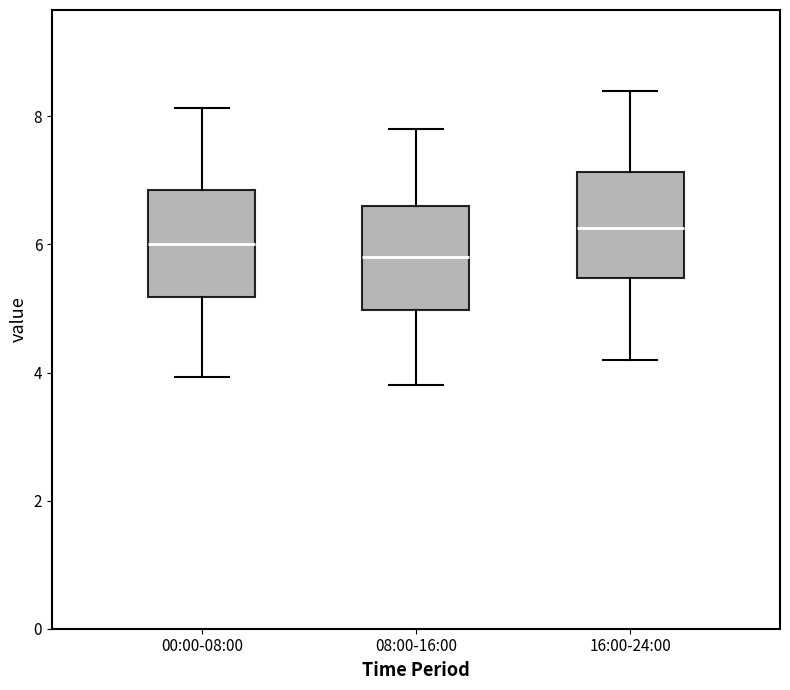

Reading left to right, transcribe this box plot: for each box, give where its median line is, the range the box spans, and where its two whiskers end, as read against the y-axis. The values are not printed on the chart, so give them approximately, as read against the axis.

00:00-08:00: median 6.0, box 5.2 to 6.8, whiskers 4.0 to 8.2
08:00-16:00: median 5.8, box 5.0 to 6.6, whiskers 3.8 to 7.8
16:00-24:00: median 6.2, box 5.4 to 7.2, whiskers 4.2 to 8.4